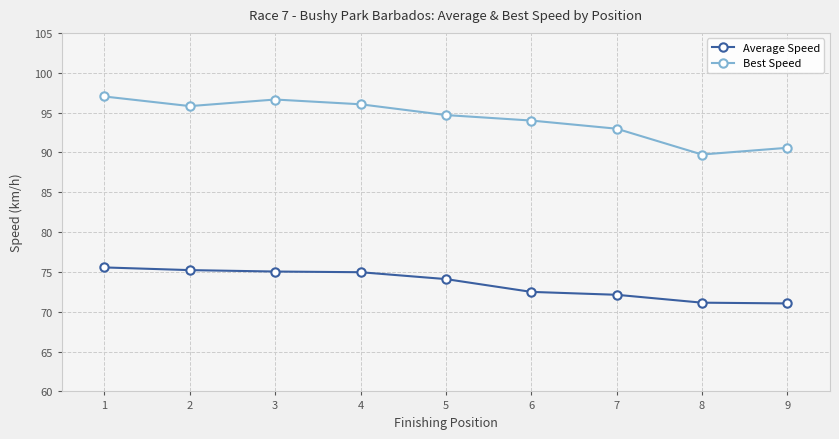

At which category is the sum across all series the highest?

1